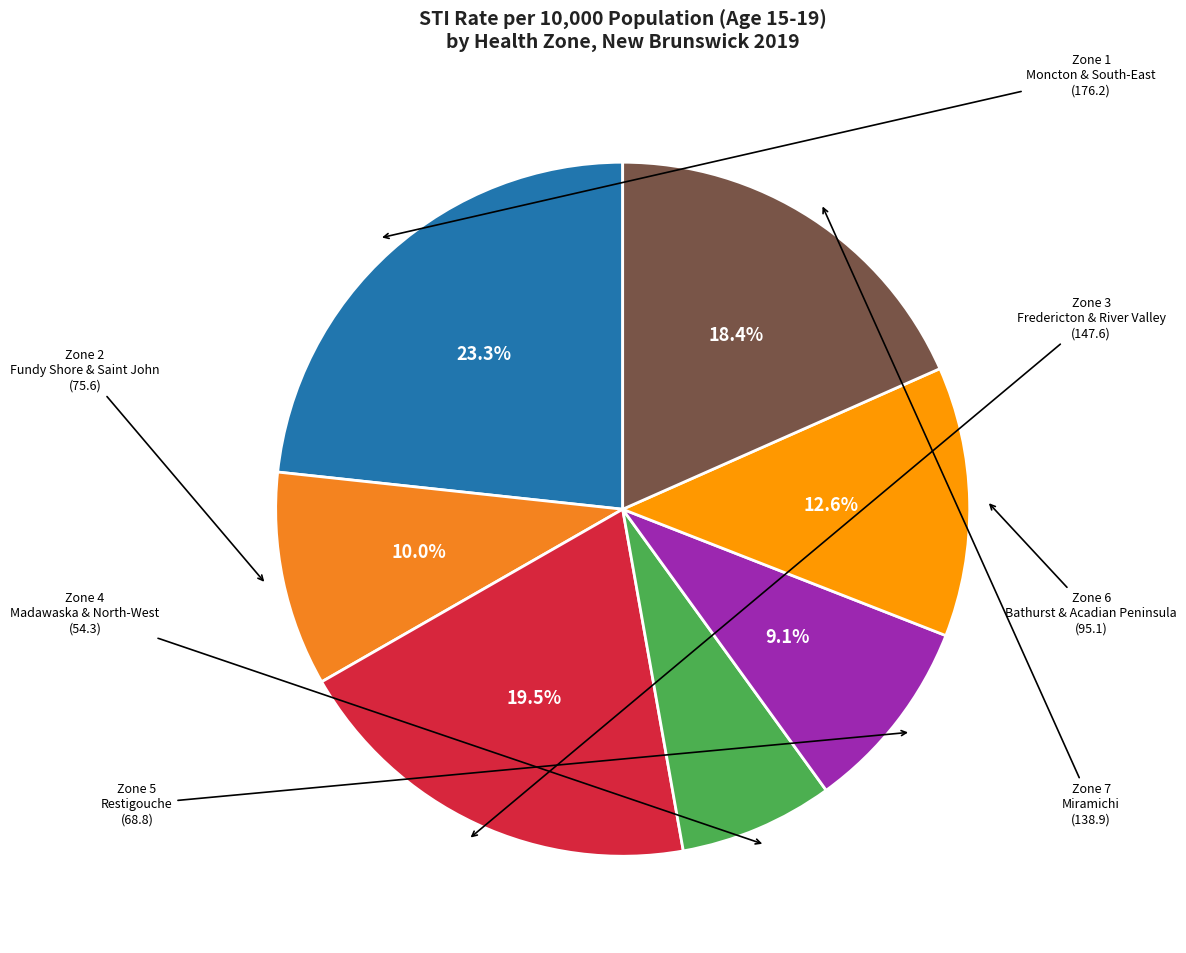

Count the number of slices in the pie.

7